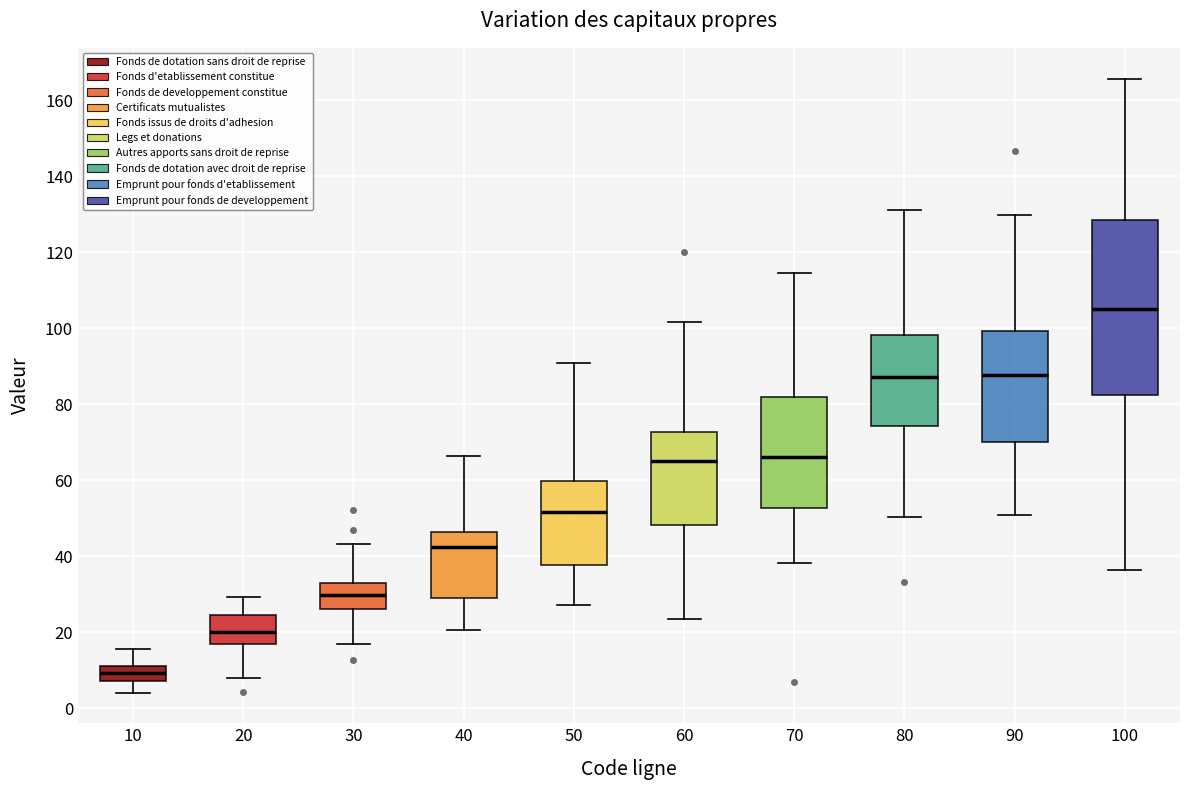

Reading left to right, read every box against the y-axis: the position of its median line, the range the box covers, and the ends of its whiskers. The values are not printed on the chart, so give them approximately, as read against the axis.

10: median 10 (inside the box), box 8 to 10, whiskers 4 to 16
20: median 20, box 16 to 24, whiskers 8 to 30
30: median 30, box 26 to 34, whiskers 16 to 44
40: median 42, box 30 to 46, whiskers 20 to 66
50: median 52, box 38 to 60, whiskers 28 to 90
60: median 66, box 48 to 72, whiskers 24 to 102
70: median 66, box 52 to 82, whiskers 38 to 114
80: median 88, box 74 to 98, whiskers 50 to 132
90: median 88, box 70 to 100, whiskers 50 to 130
100: median 106, box 82 to 128, whiskers 36 to 166